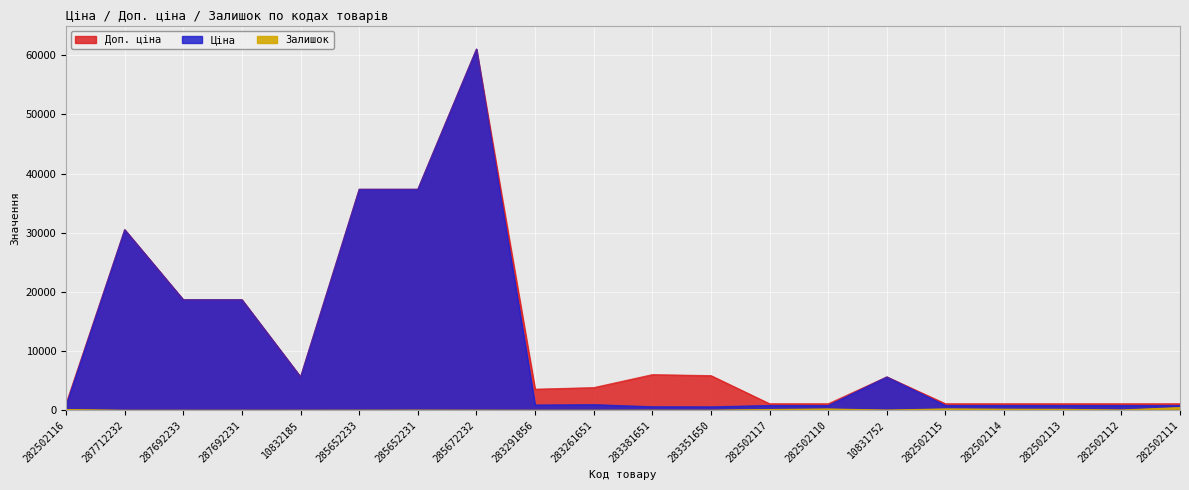

Reading left to right, what are all the values shown in this chart?

Ціна: 813.0	30512.3	18671.5	18671.5	5636.0	37343.0	37343.0	61024.7	889.9	957.1	602.1	585.3	813.0	813.0	5636.0	813.0	813.0	813.0	813.0	813.0
Доп. ціна: 1101.8	30512.3	18671.5	18671.5	5636.0	37343.0	37343.0	61024.7	3559.7	3828.4	6020.8	5852.9	1101.8	1101.8	5636.0	1101.8	1101.8	1101.8	1101.8	1101.8
Залишок: 125.0	0.0	0.0	0.0	2.0	12.0	22.0	15.0	7.0	8.0	13.0	6.0	129.0	219.0	30.0	229.0	178.0	158.0	46.0	450.0